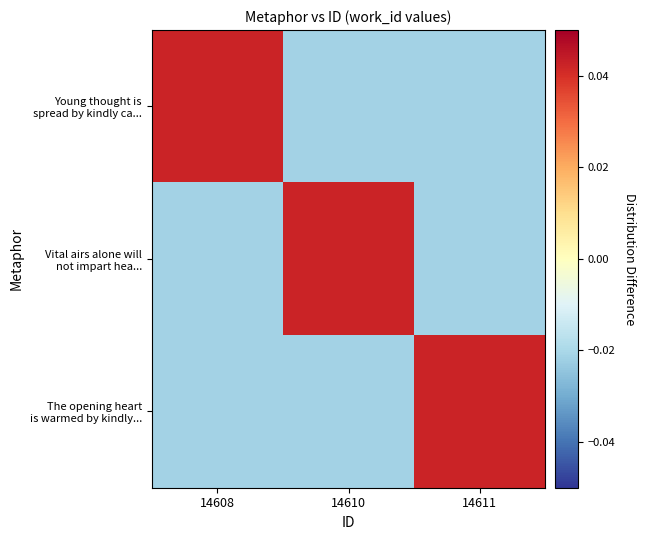

Between 14608 and 14610, which is larger?

14608